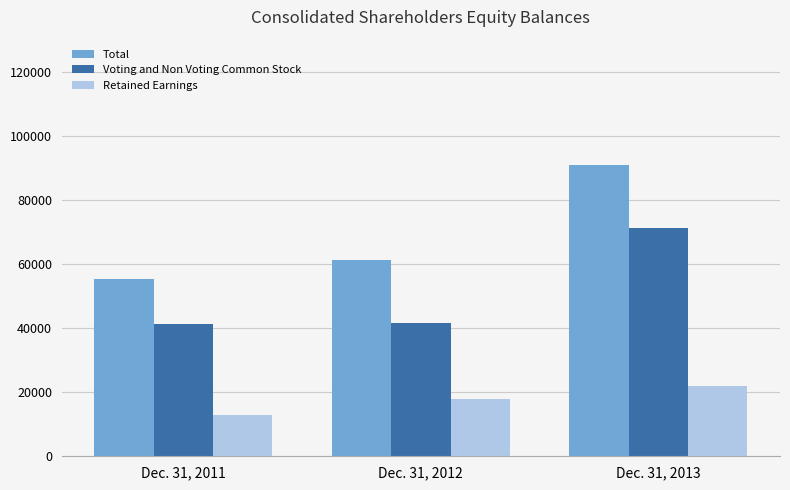

What is the lowest value of the Voting and Non Voting Common Stock series?

41306